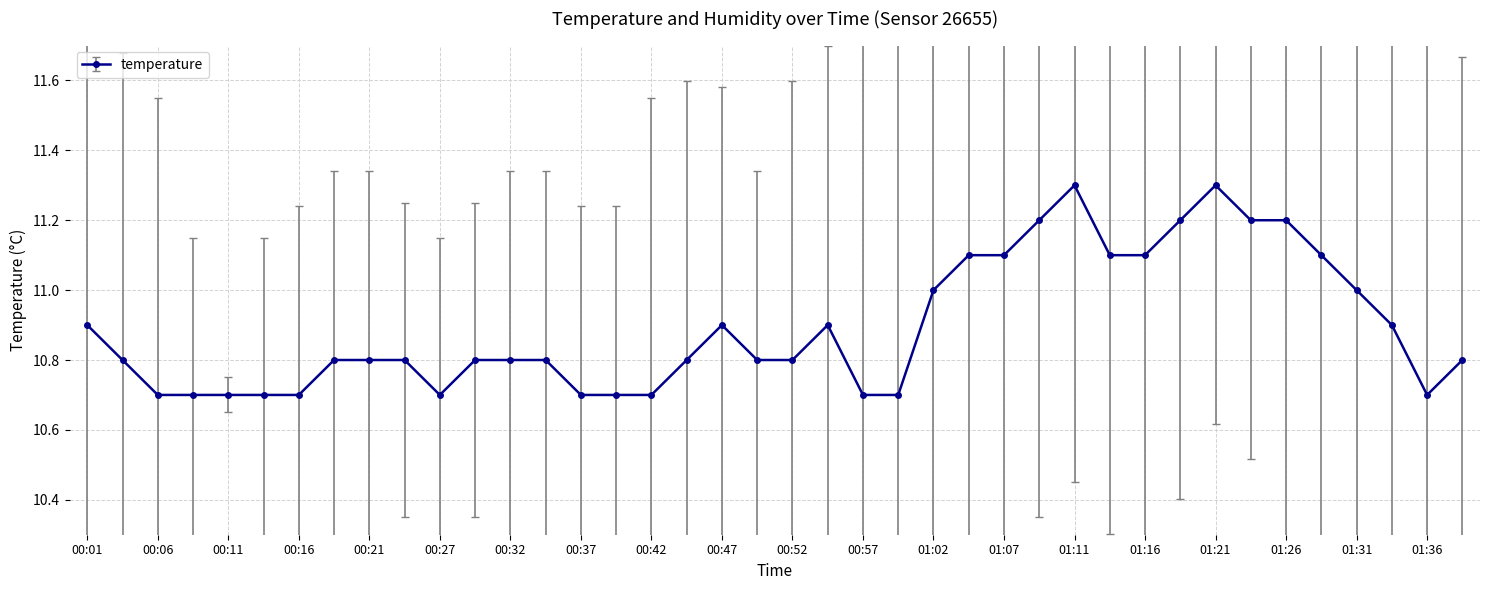

What is the difference between the maximum and second lowest values?

0.6